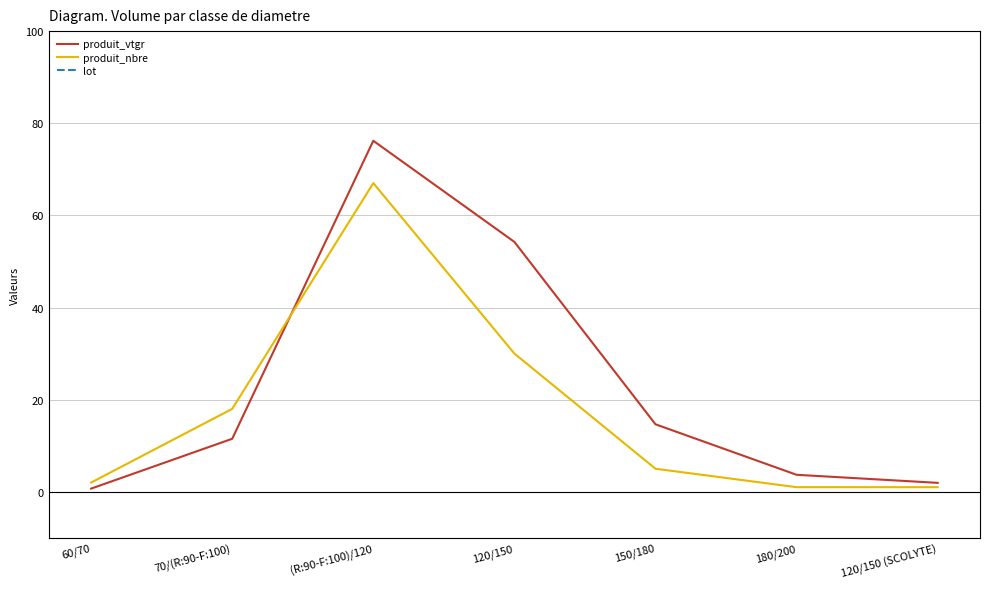

List the series in order of their peak value, highest first.

lot, produit_vtgr, produit_nbre